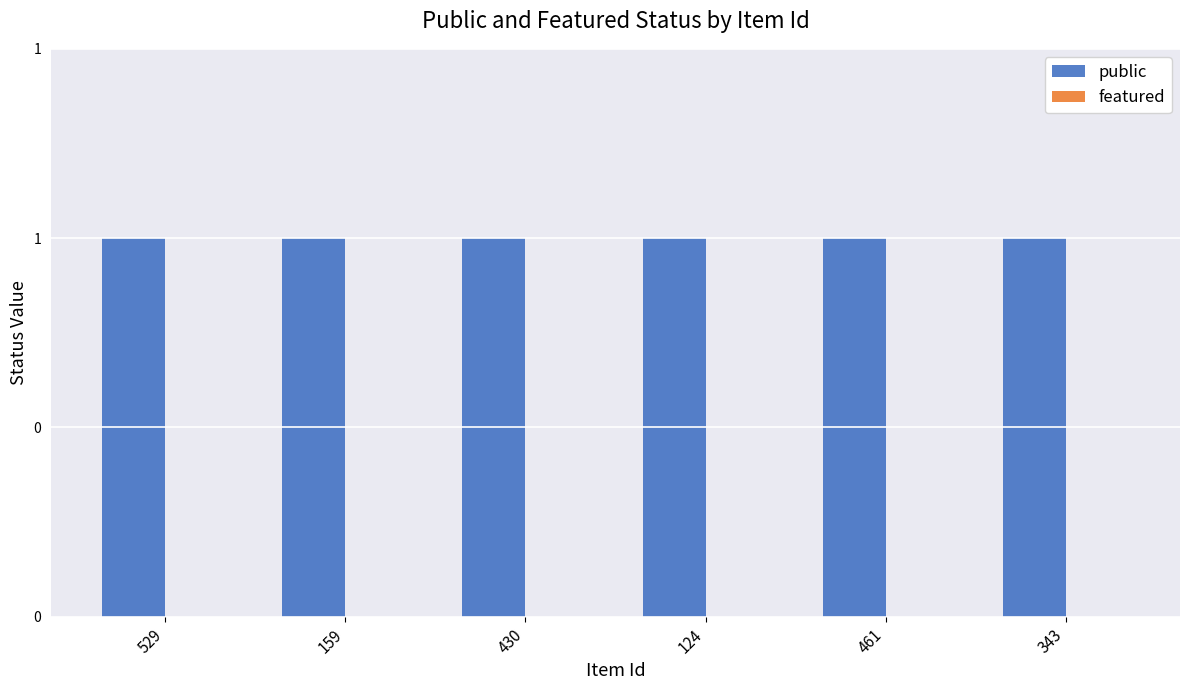

Is it true that featured equals 0 at 159?

True